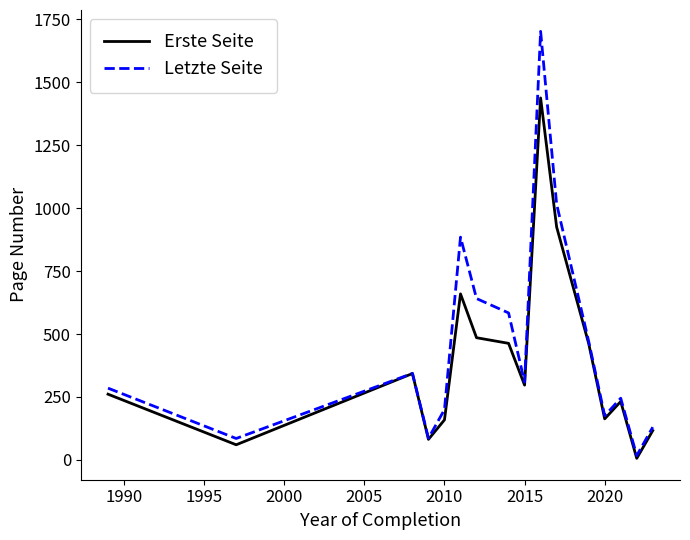

Count the number of categories in the chart.

16